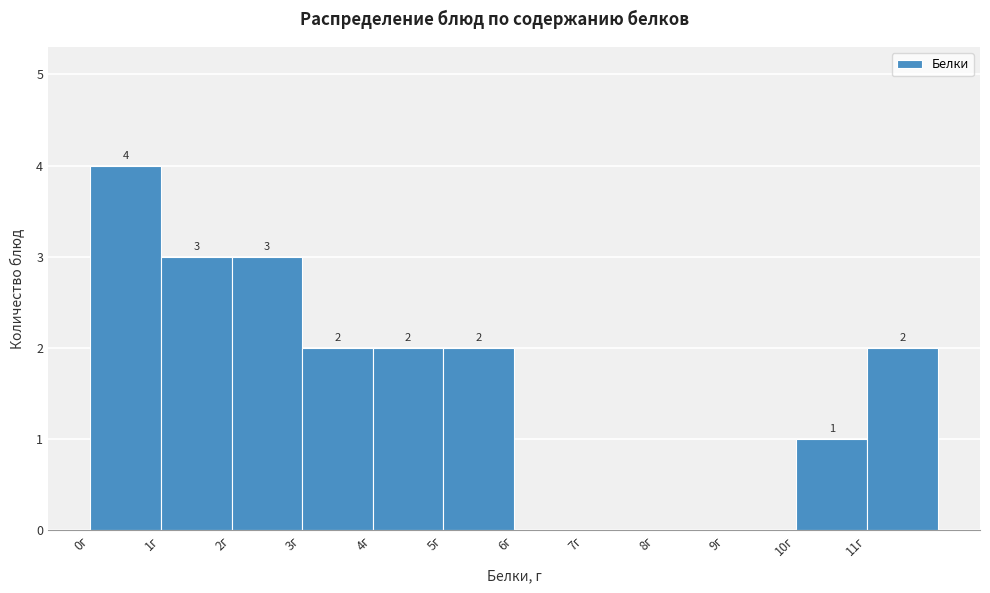

Which range on the x-axis has the tallest bar?

0 to 1